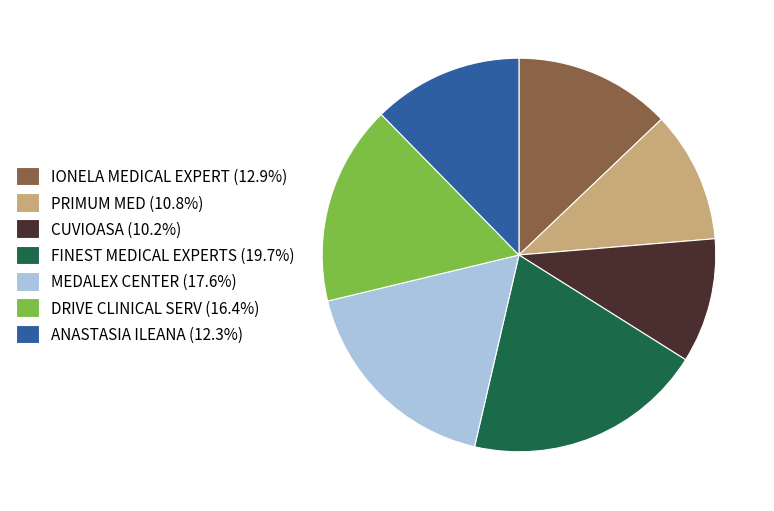

What is the ratio of the value at DRIVE CLINICAL SERV (16.4%) to the value at PRIMUM MED (10.8%)?

1.5